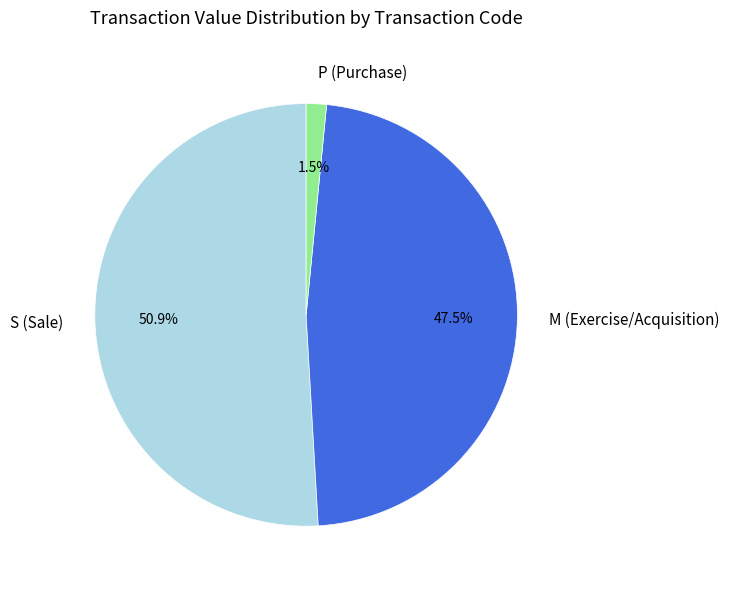

Does M (Exercise/Acquisition) represent more than half of the total?

No